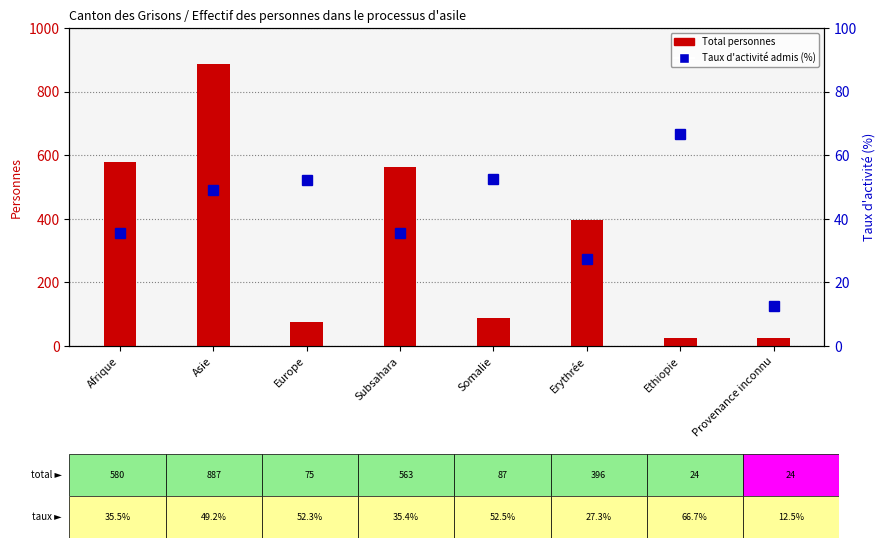

Reading right to left, what are all the values shown in this chart?

Total personnes: 24.0	24.0	396.0	87.0	563.0	75.0	887.0	580.0
Taux d'activité admis (%): 12.5	66.7	27.3	52.5	35.4	52.3	49.2	35.5